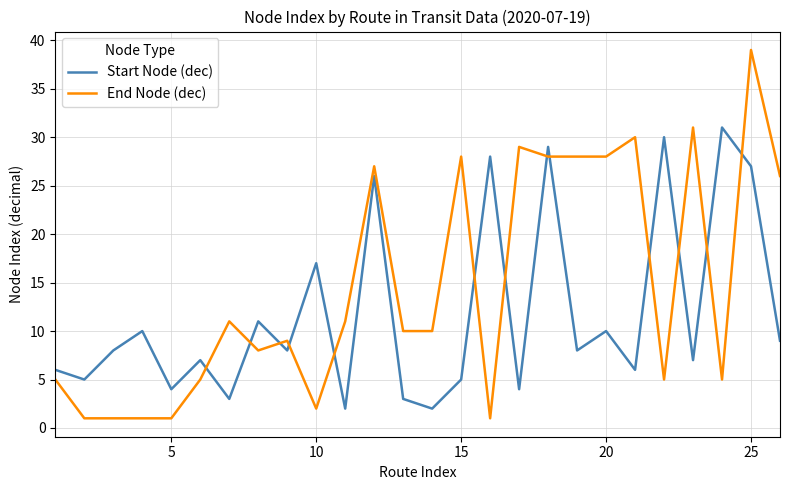

Which series has the largest total across all categories?

End Node (dec)